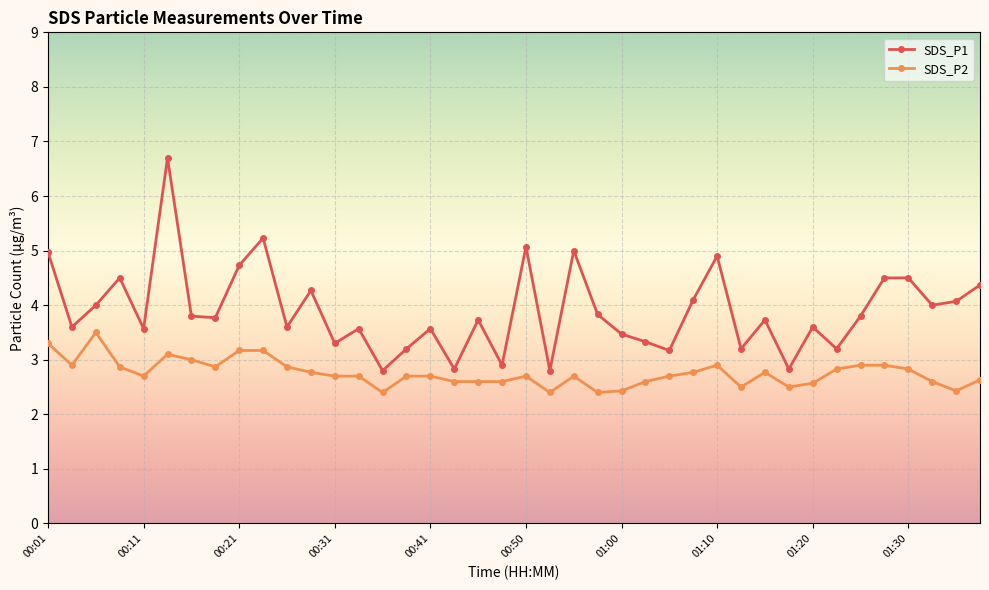

True or false: SDS_P2 and SDS_P1 intersect in this chart.

False